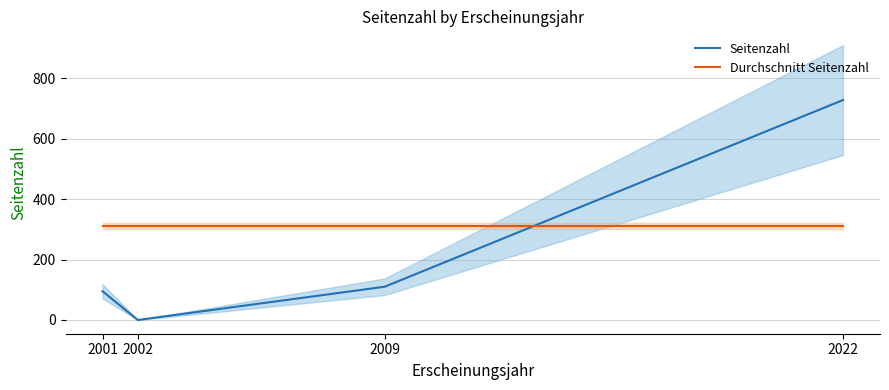

After their last crossing, which series has the higher values: Seitenzahl or Durchschnitt Seitenzahl?

Seitenzahl